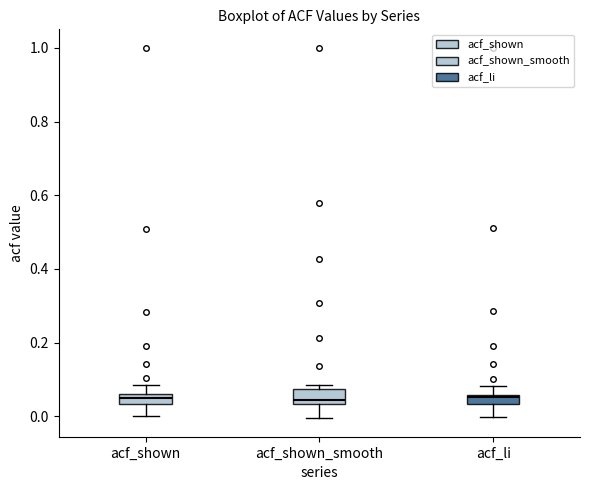

Where is the lower edge of the box for acf_shown on the y-axis? The values are not printed on the chart, so give them approximately, as read against the axis.

0.04